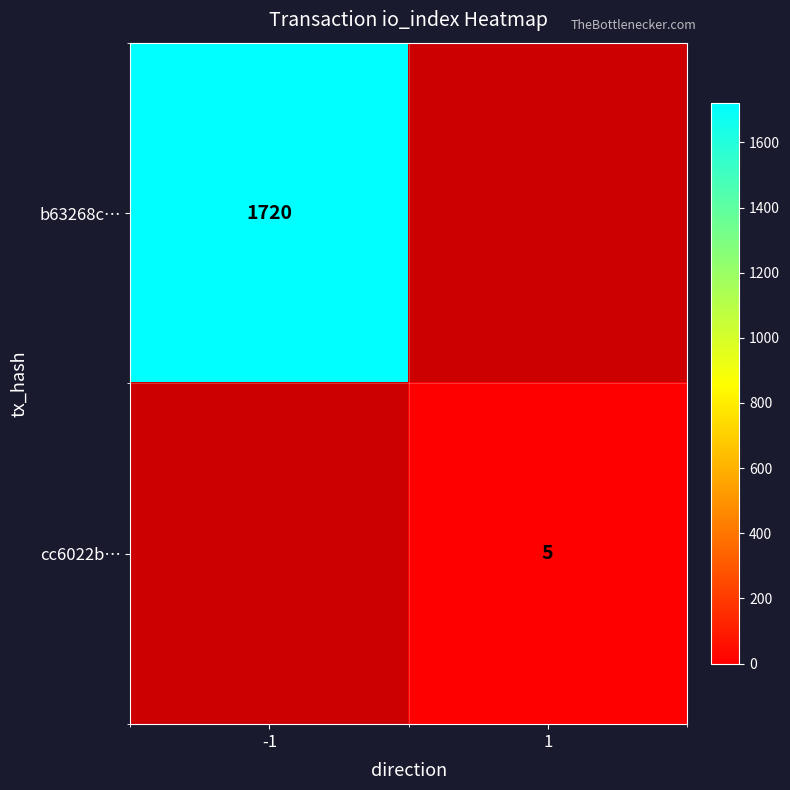

The cc6022b… series shows 3 at 1. True or false?

False